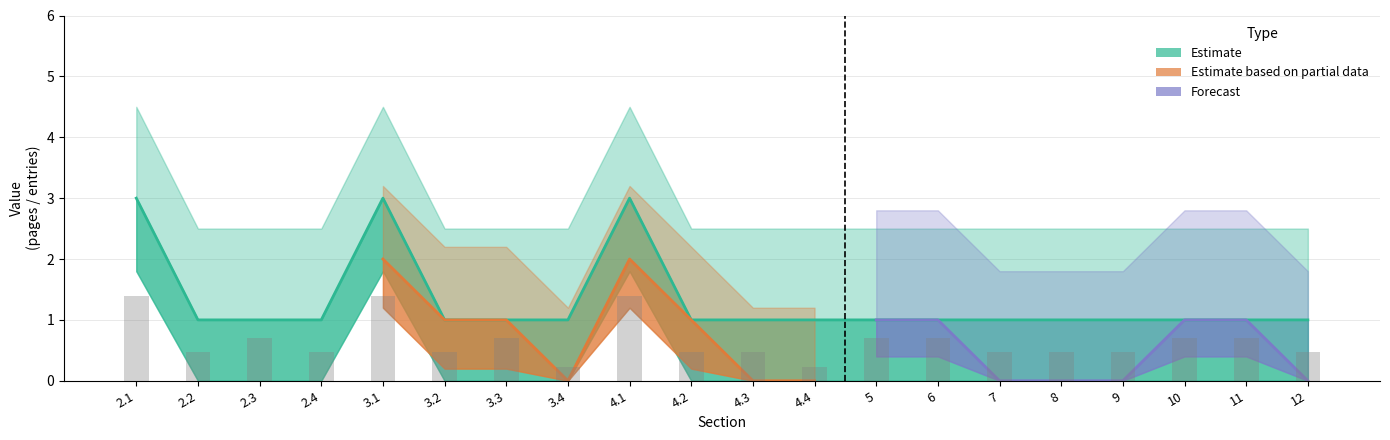

What is the total value across all series at 3.2?

2